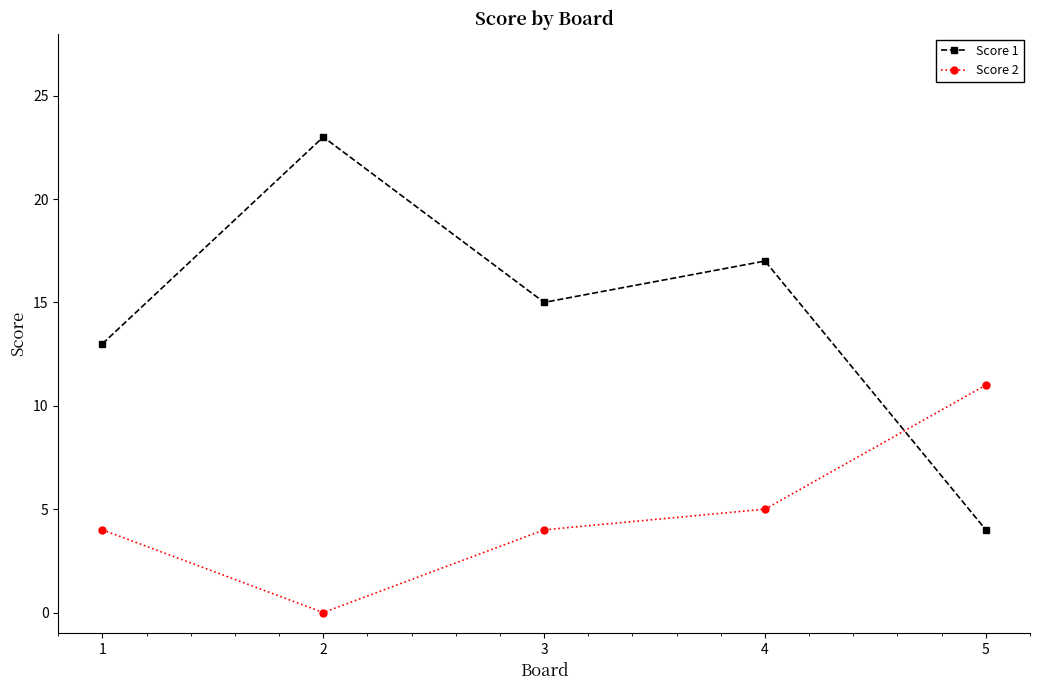

Which series has the largest range (max minus min)?

Score 1